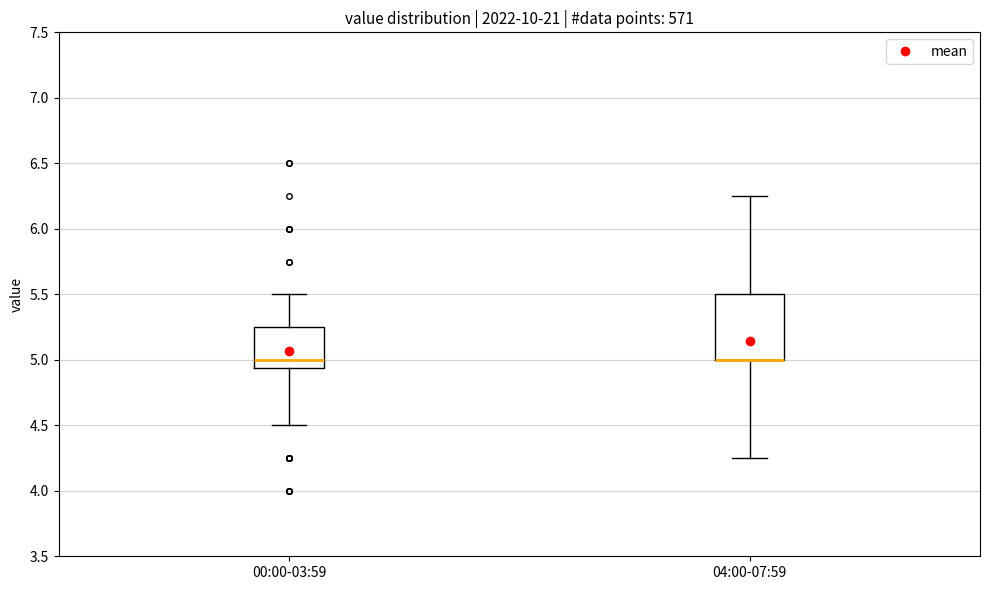

Reading left to right, read every box against the y-axis: the position of its median line, the range the box covers, and the ends of its whiskers. The values are not printed on the chart, so give them approximately, as read against the axis.

00:00-03:59: median 5.00, box 4.95 to 5.25, whiskers 4.50 to 5.50
04:00-07:59: median 5.00 (drawn on the box's lower edge), box 5.00 to 5.50, whiskers 4.25 to 6.25